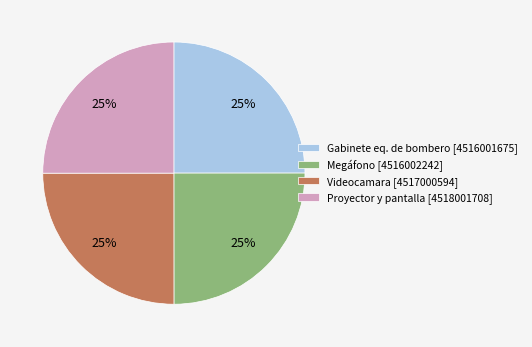

Is there any slice that represents more than half of the pie?

No